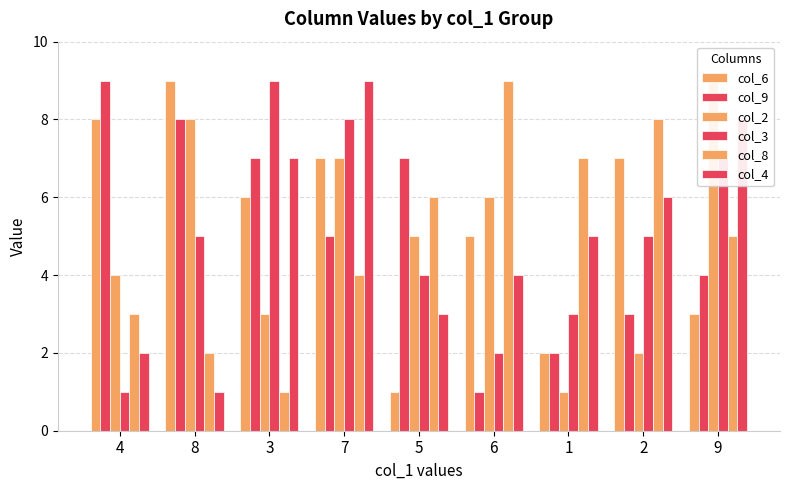

Does the chart contain stacked bars?

No